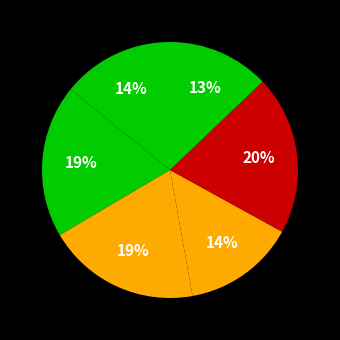

How many slices are in this pie chart?

6